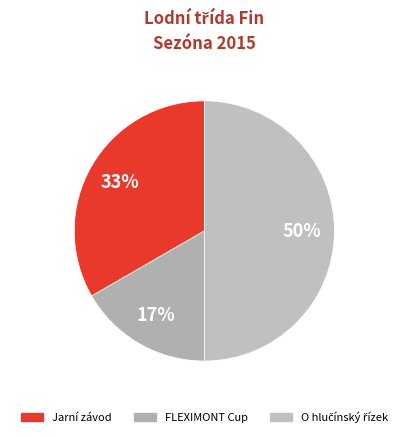

How much of the chart is everything except FLEXIMONT Cup?

83.3%